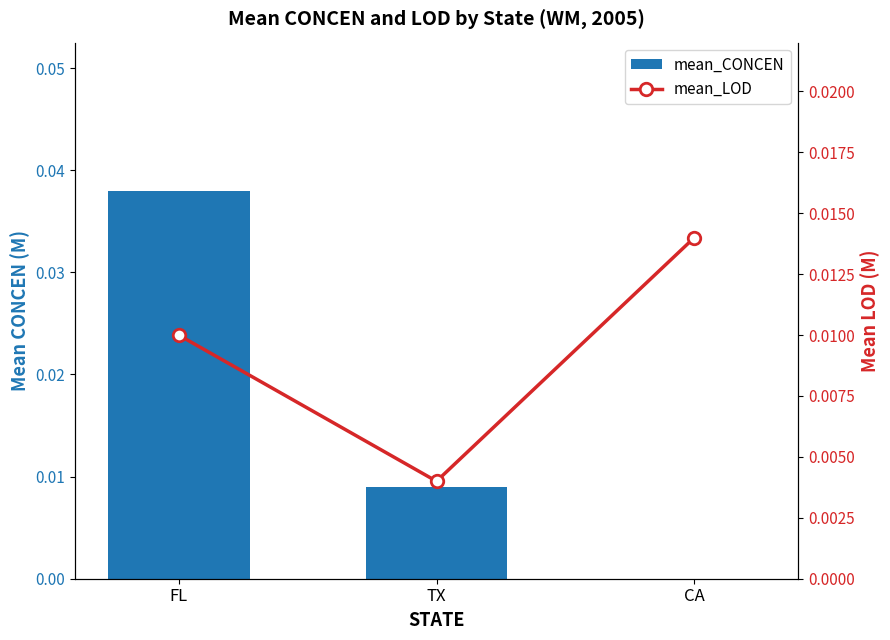

How many mean_CONCEN values are between 0 and 1?

3